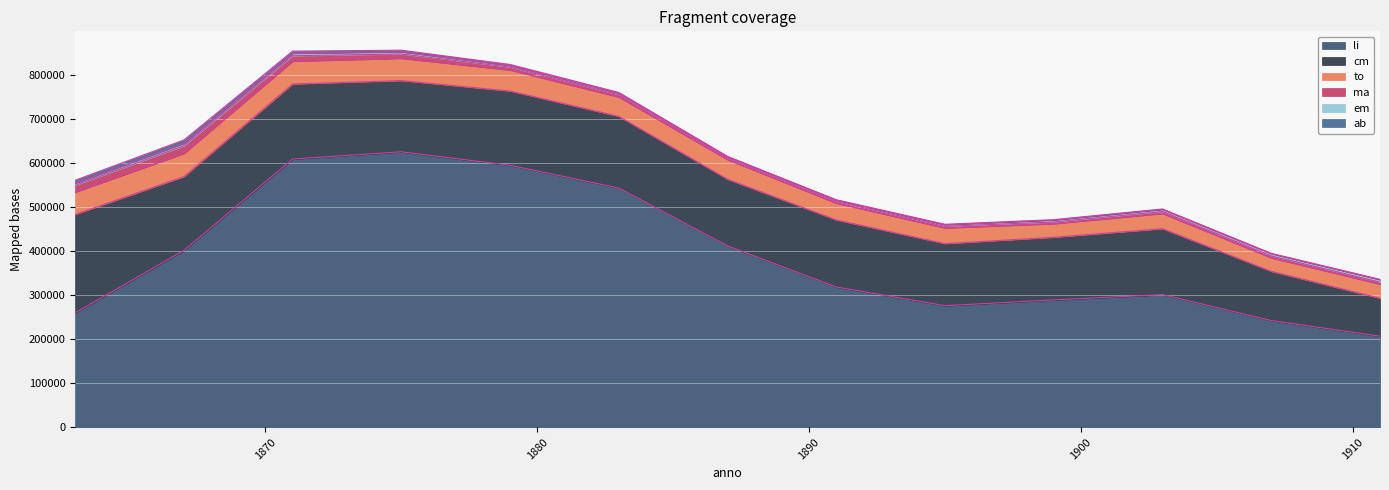

Reading right to left, transcribe all the data shown in this chart.

li: 206737	242319	301176	289200	275995	318322	411847	543166	594869	625437	609091	401481	259618
em: 5492	5021	4710	4352	3542	3187	2981	3389	3375	4675	5211	5382	4470
to: 31999	30550	34512	30605	35468	37959	44500	44020	47567	50464	51469	52348	50452
ma: 4471	4422	4563	4038	3838	3657	3427	5194	6737	9893	12652	17530	15589
ab: 815	925	1091	912	1040	1045	981	1814	2649	3971	5301	7879	7098
cm: 86309	111676	149638	142280	140992	152444	151283	162658	168658	161800	170454	167670	223672